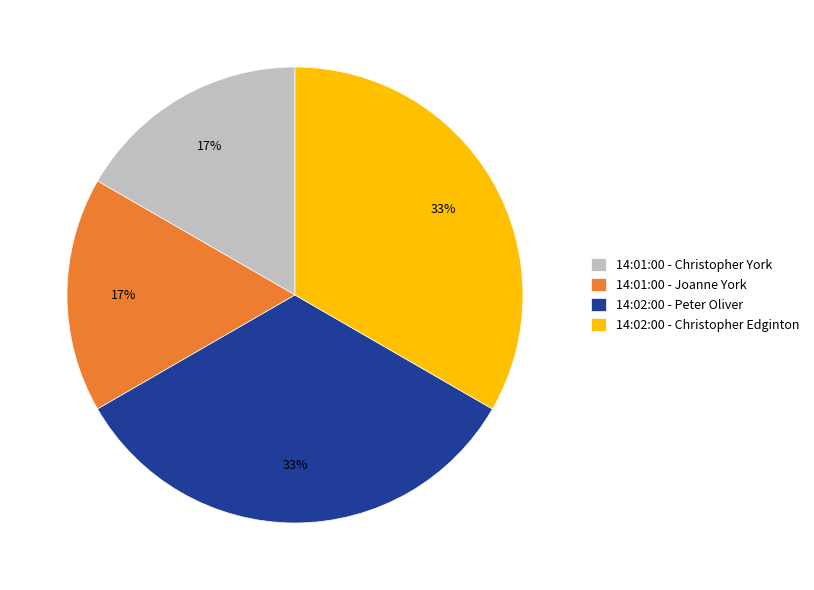

To the nearest percent, what is the combined percentage of 14:02:00 - Christopher Edginton and 14:01:00 - Christopher York?

50%